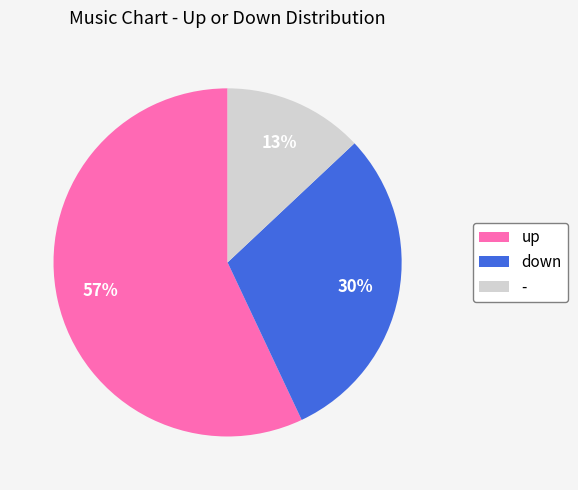

Which has a higher value, up or down?

up